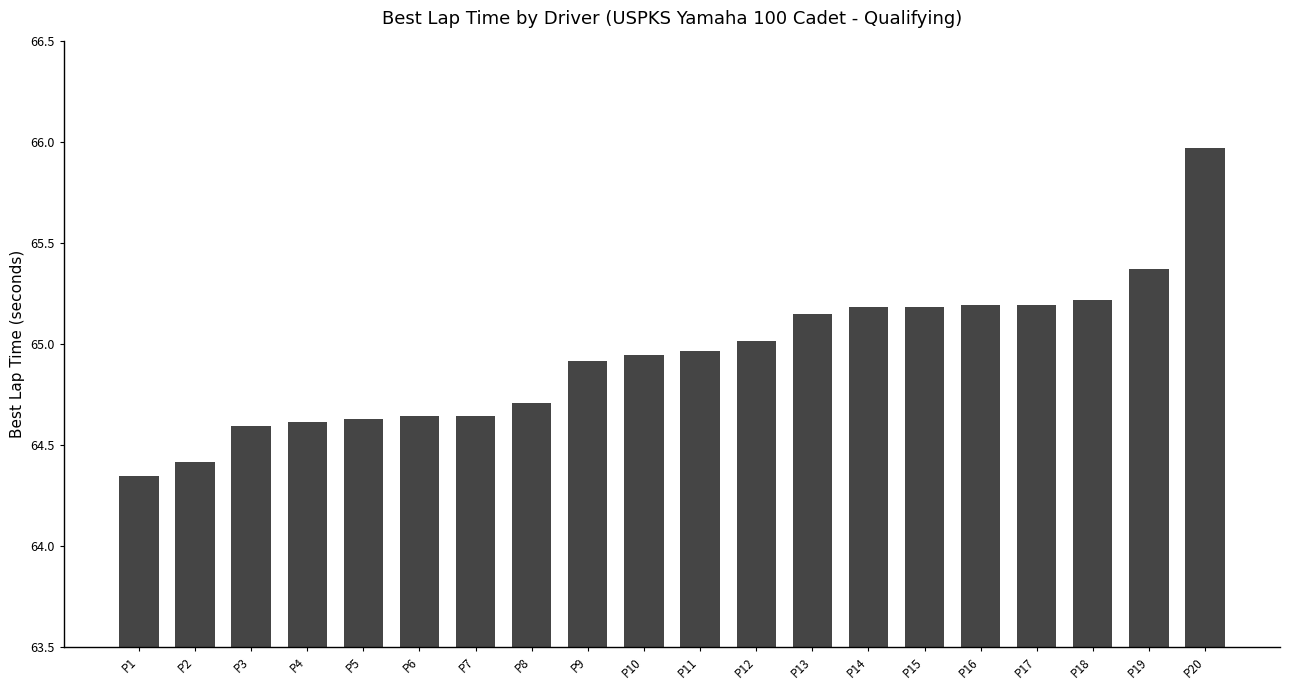

Which label corresponds to the smallest value in the chart?

P1